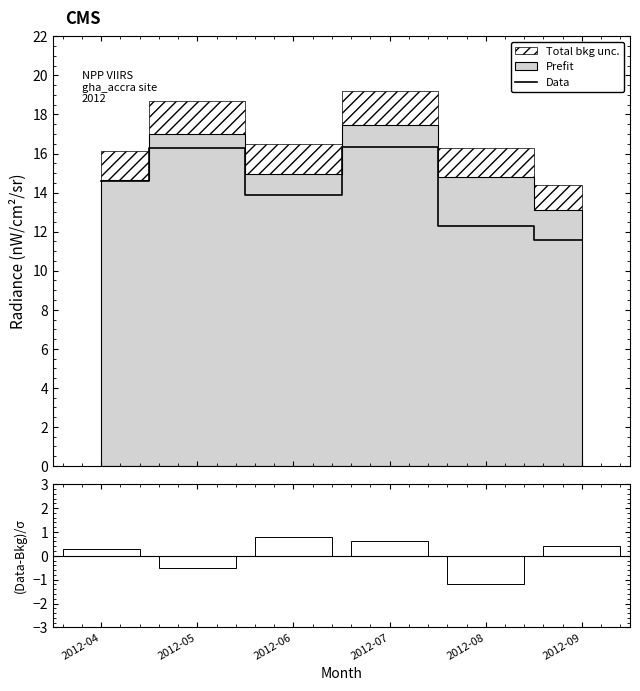

What is the average value of the Data series?

14.2